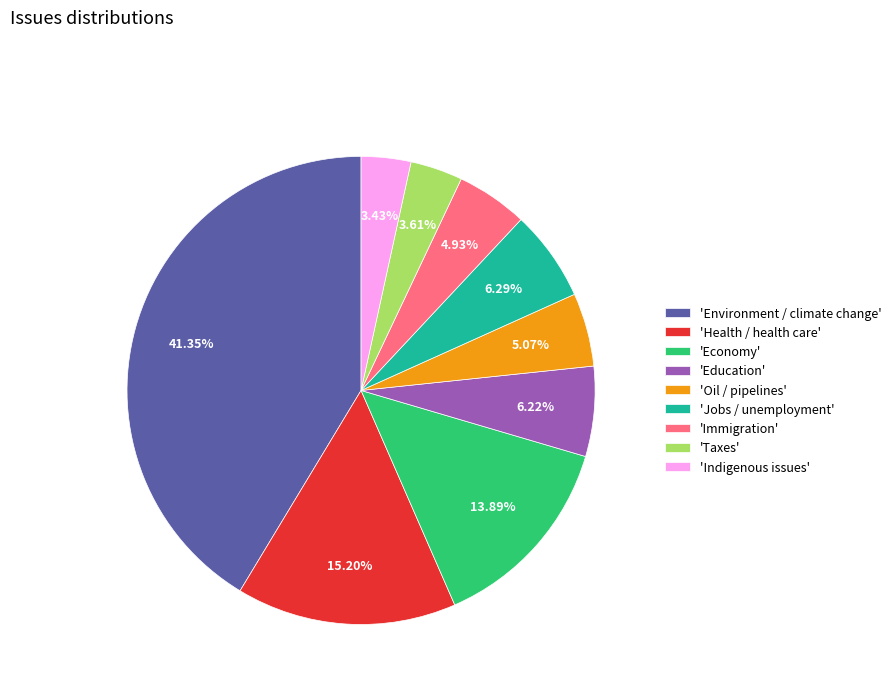

Between 'Education' and 'Health / health care', which is larger?

'Health / health care'